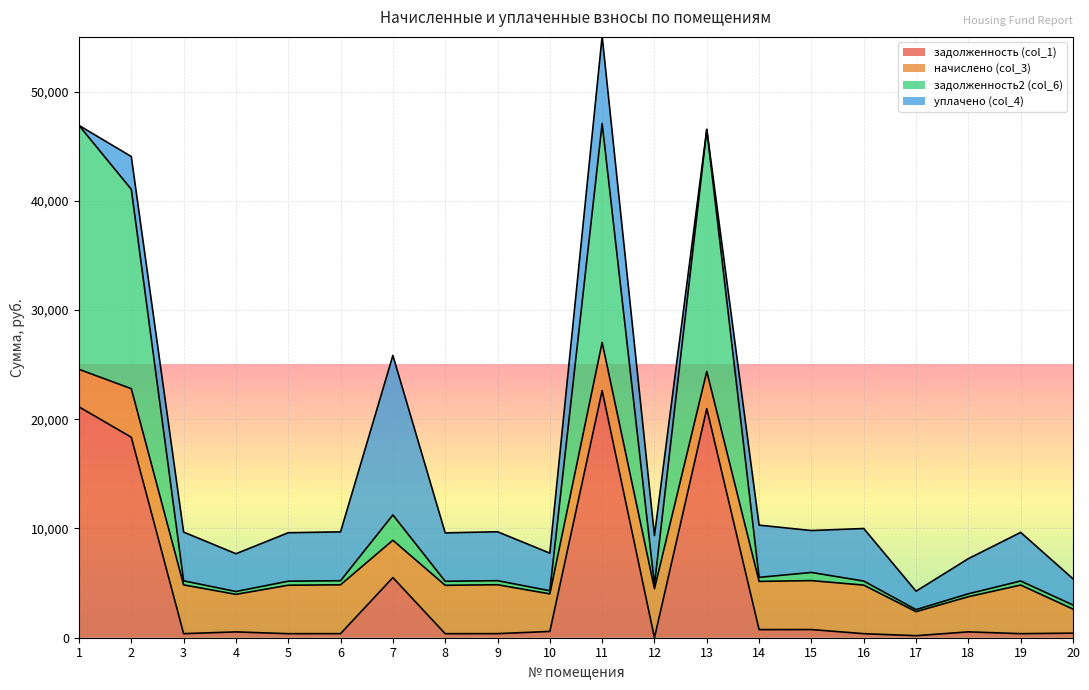

Which series has the largest total across all categories?

задолженность2 (col_6)